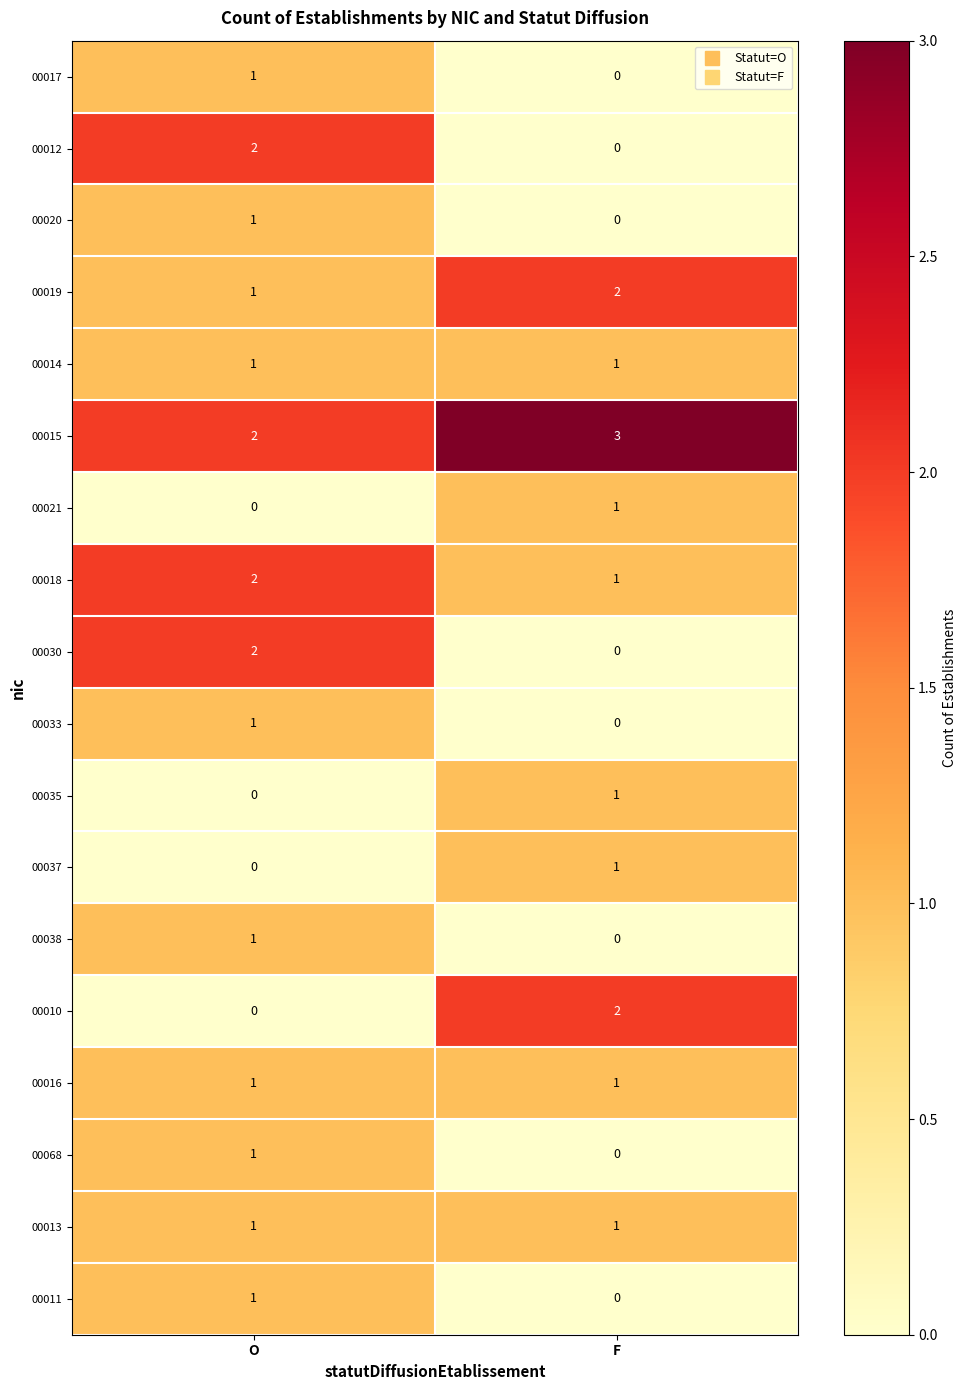

What is the sum of the 00019 values at O and F?

3